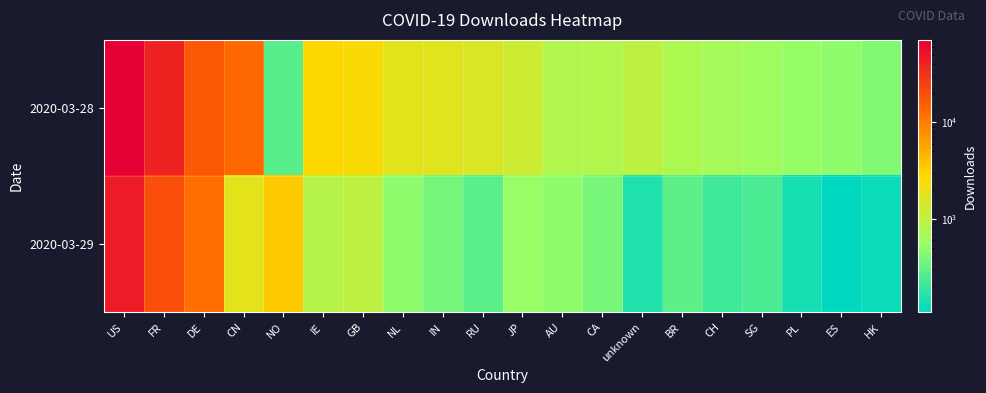

Which series has the largest total across all categories?

2020-03-28